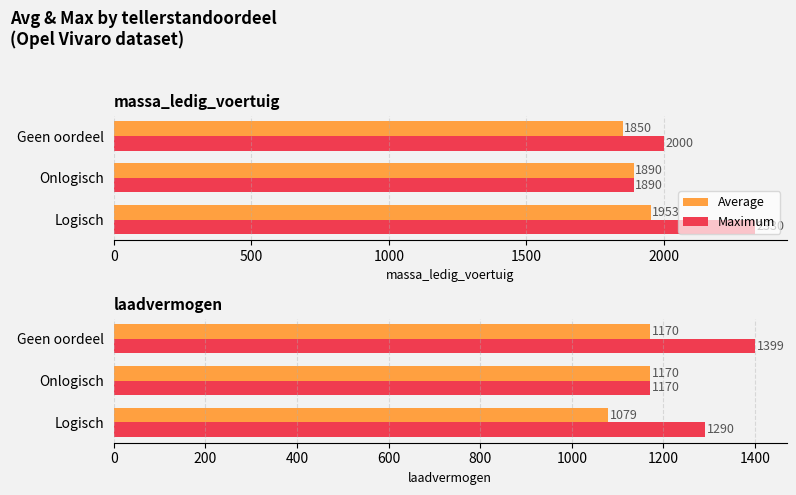

Is it true that Maximum equals 1290 at Logisch?

True